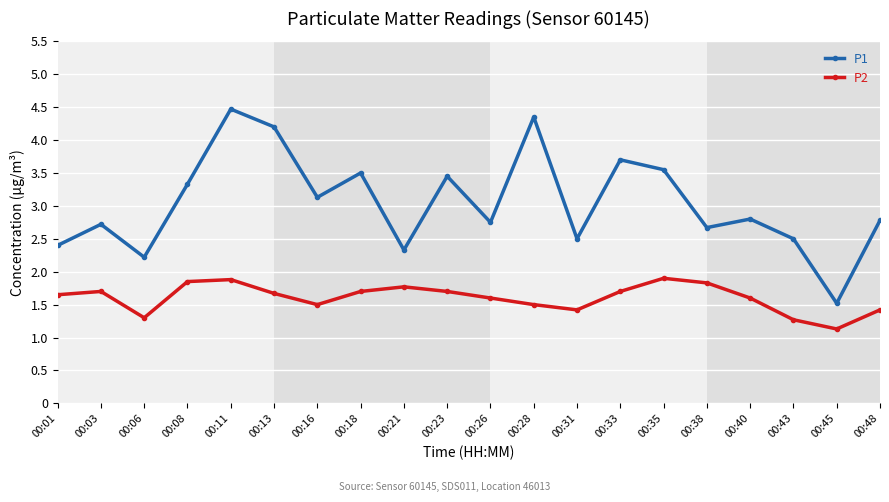

List the series in order of their peak value, lowest first.

P2, P1